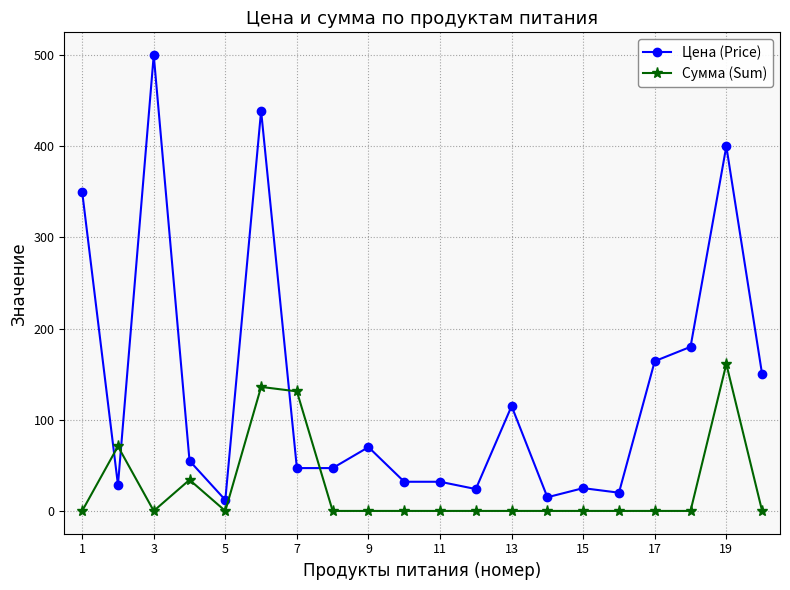

Does the chart have visible grid lines?

Yes